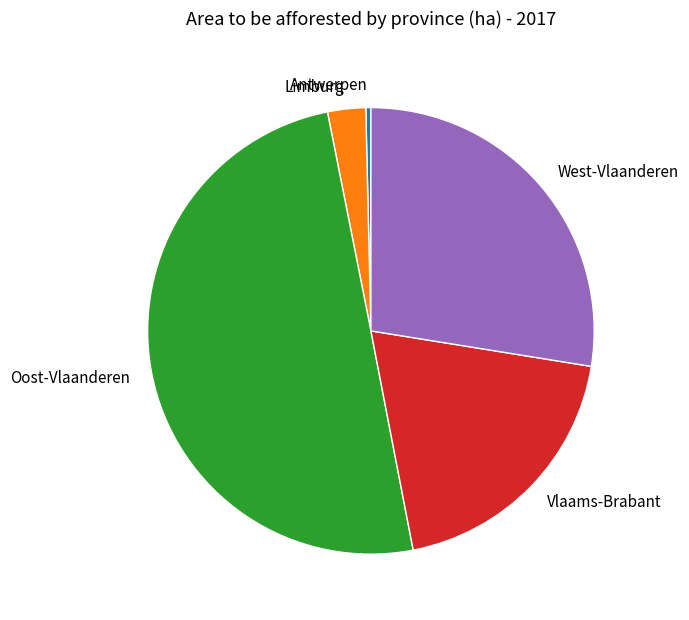

Combined, do Limburg and West-Vlaanderen account for over 50%?

No